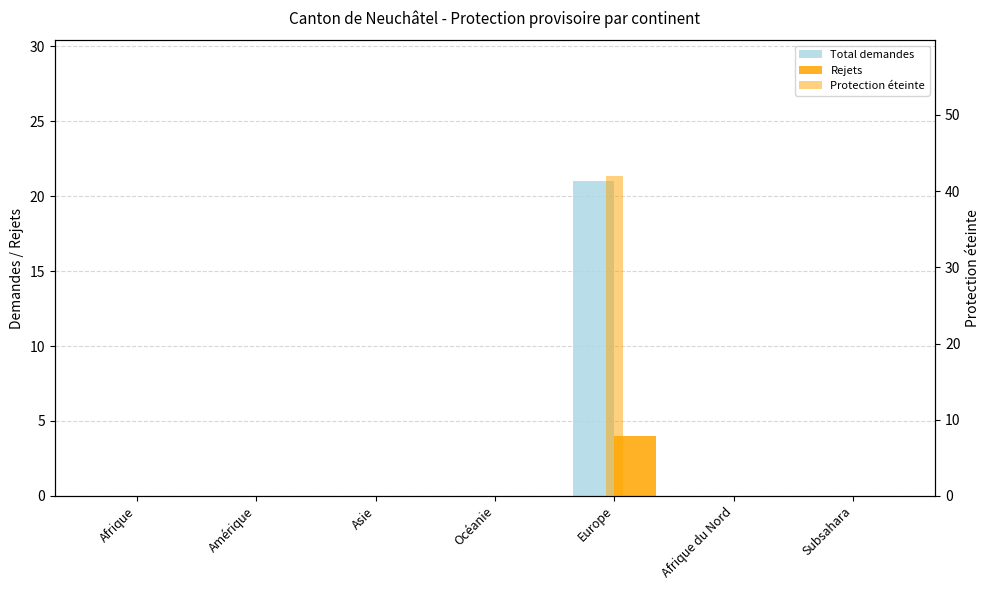

How many values in the Total demandes series exceed 0?

1